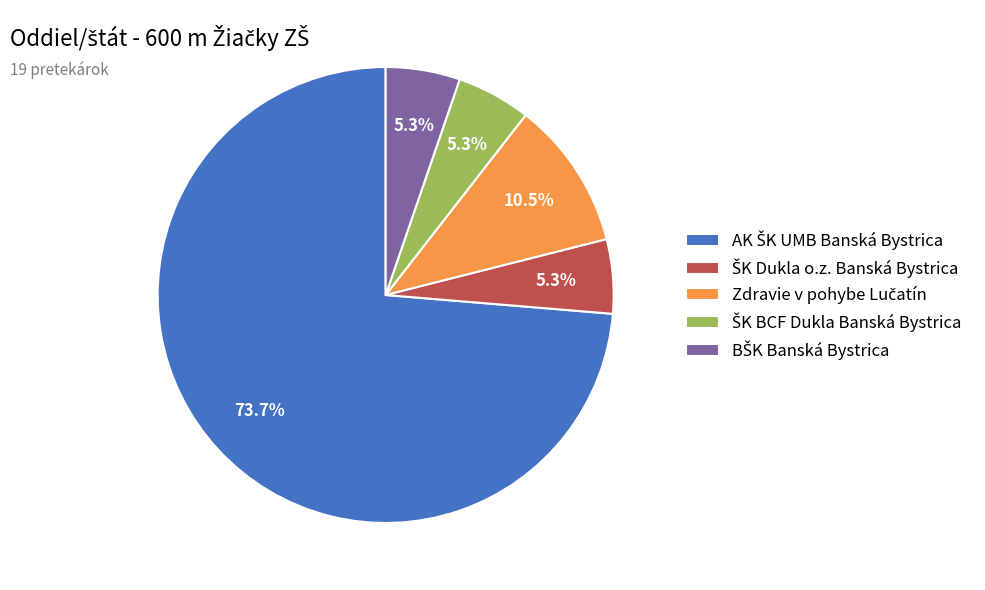

Is there a majority slice in this chart?

Yes